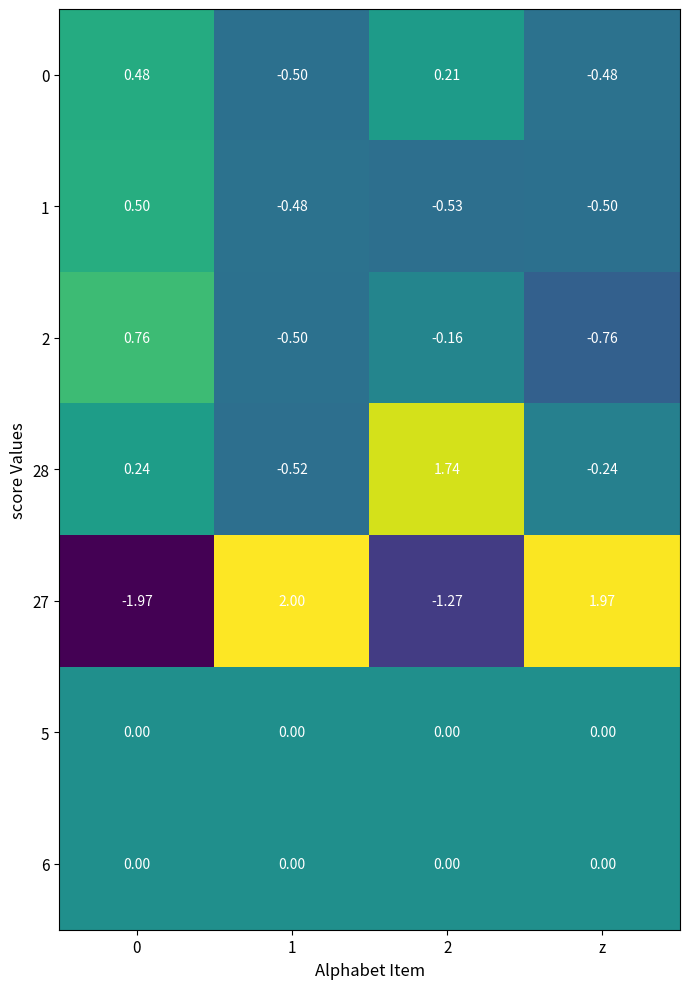

Is the value of 5 at 0 greater than the value of 2 at 2?

Yes